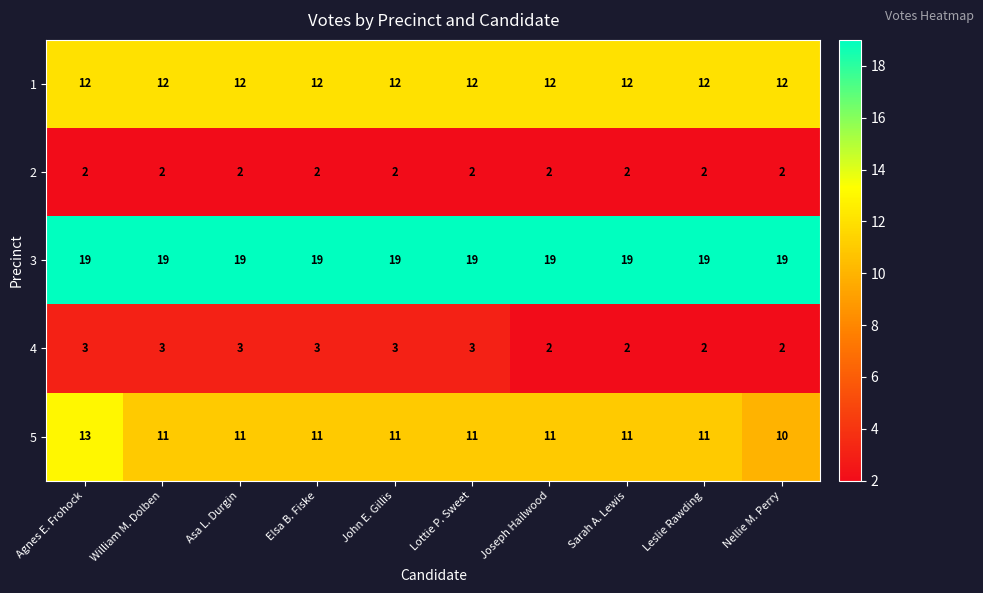

What is the sum of all 2 values?

20